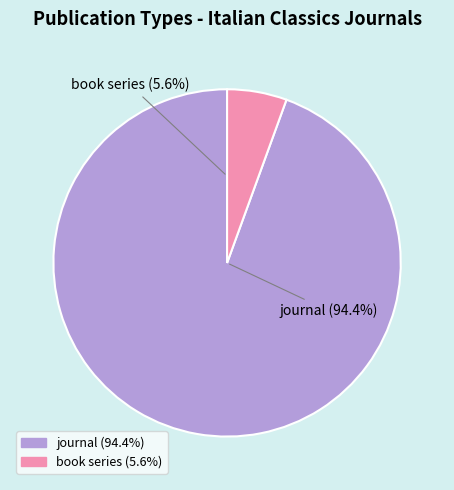

How many slices are in this pie chart?

2